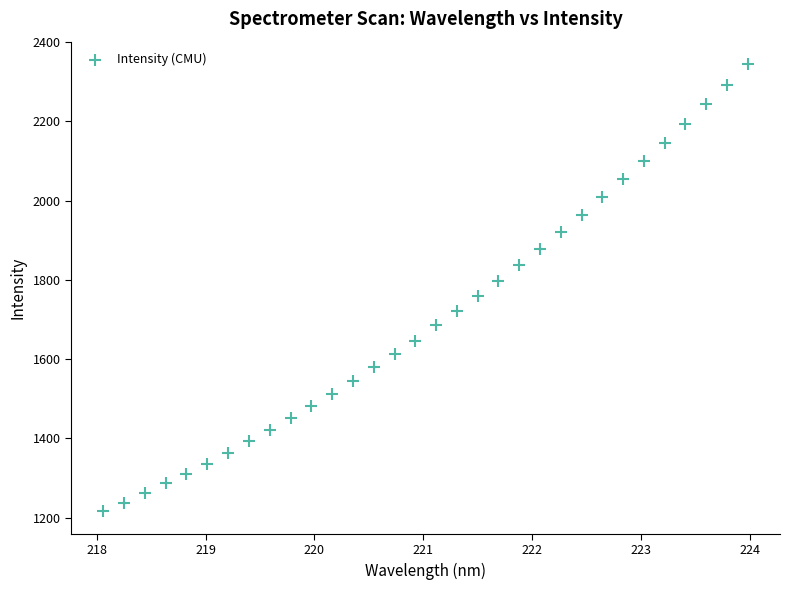

What is the range of X values (max minus min)?

5.9